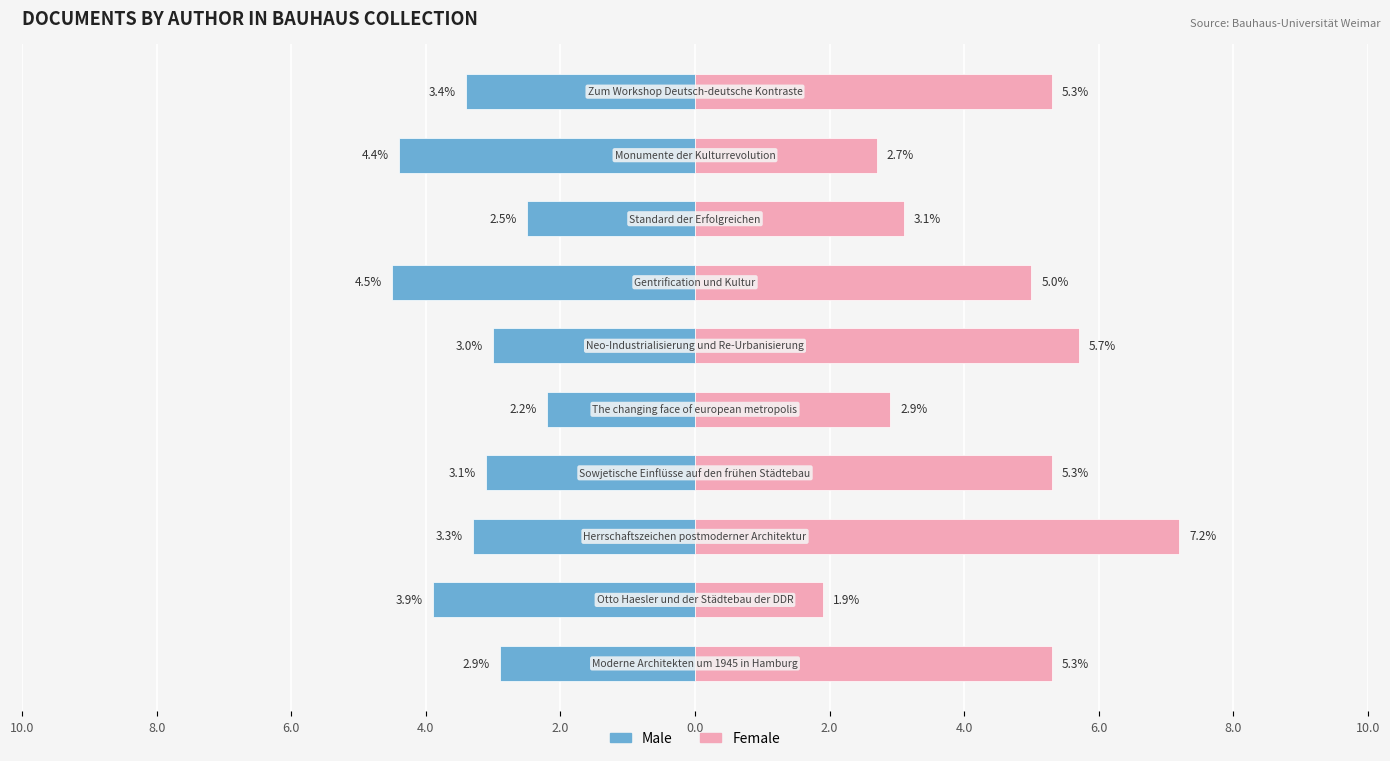

Rank the series by their maximum value, from highest to lowest.

Female, Male